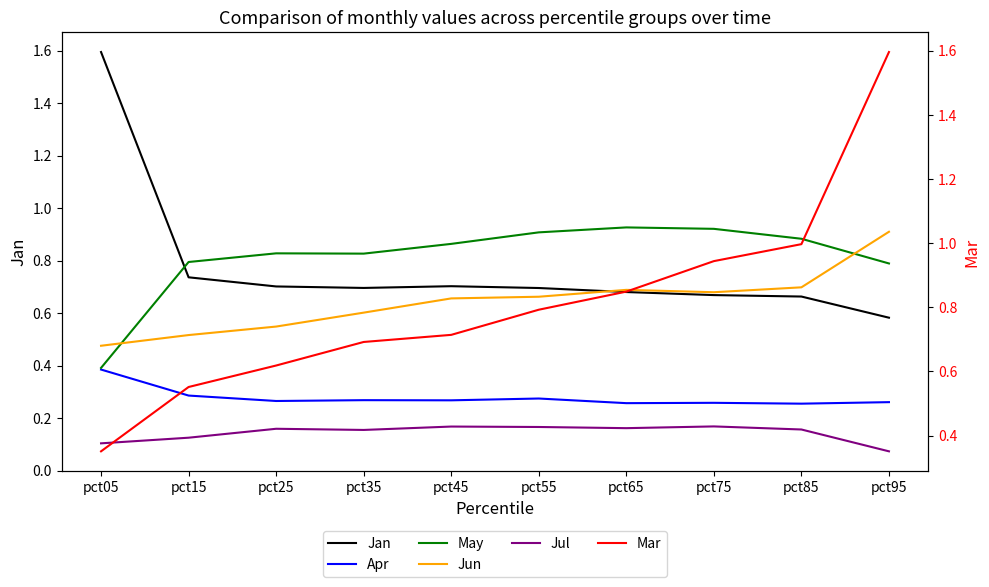

The Mar series shows 1.0 at pct45. True or false?

False